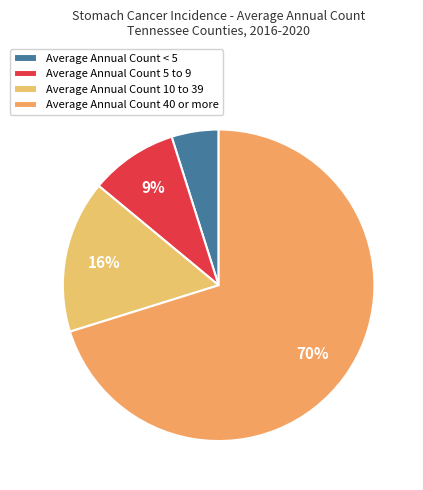

How many segments does this pie chart have?

4